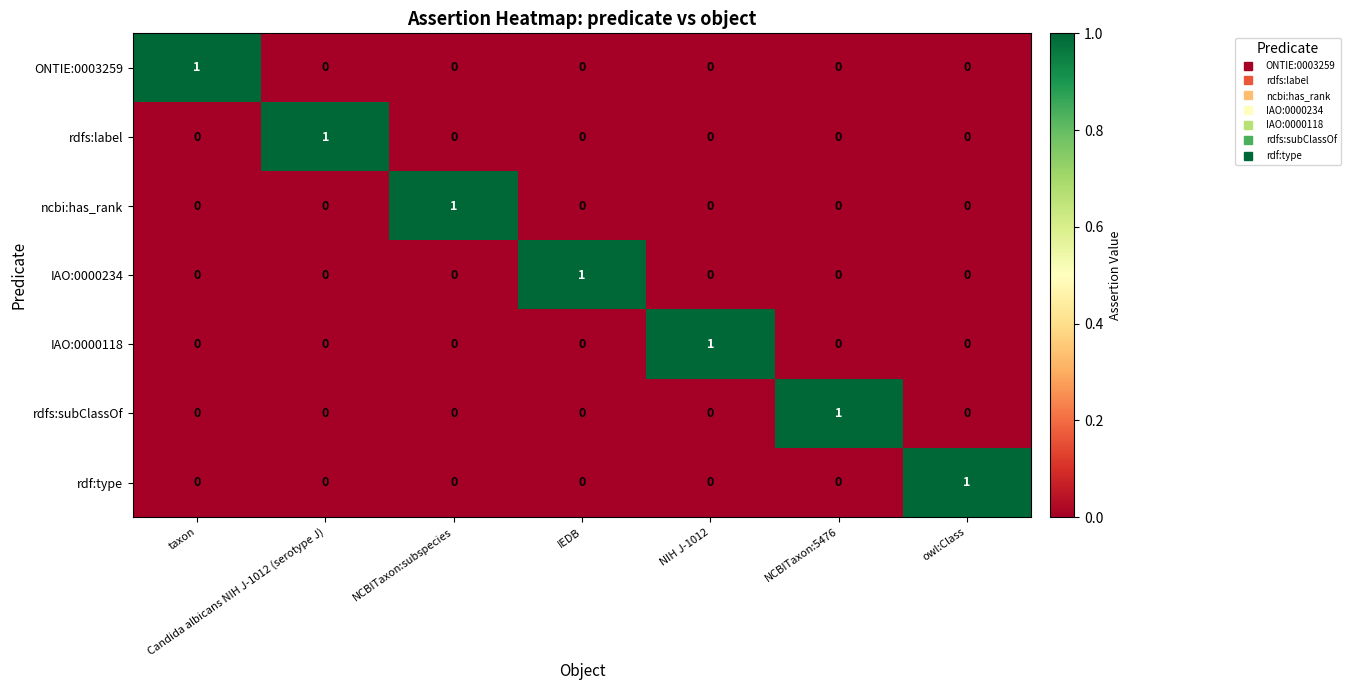

At how many categories does at least one series exceed 0?

7